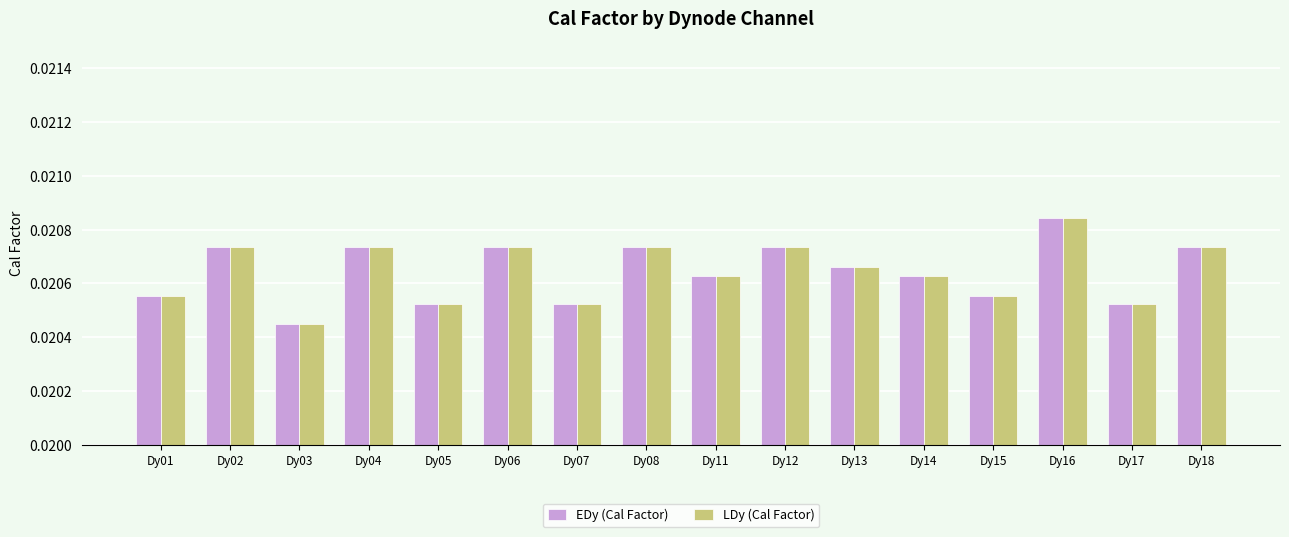

What is the sum of all EDy (Cal Factor) values?

0.3